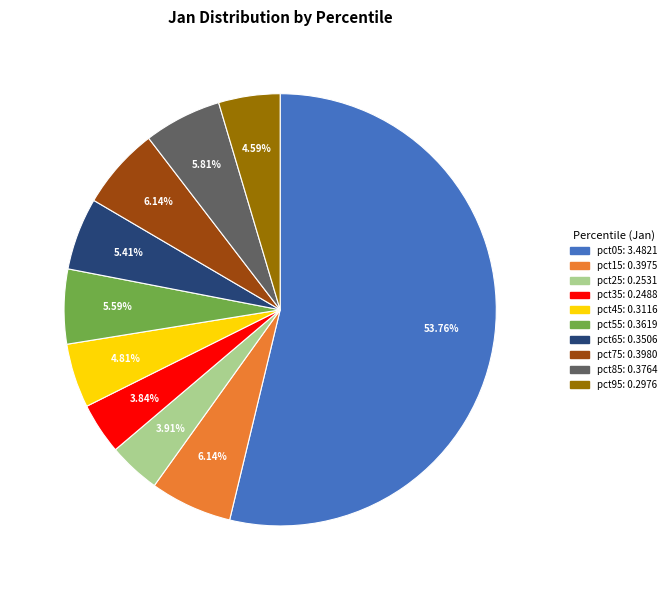

Which has a higher value, pct05 or pct15?

pct05